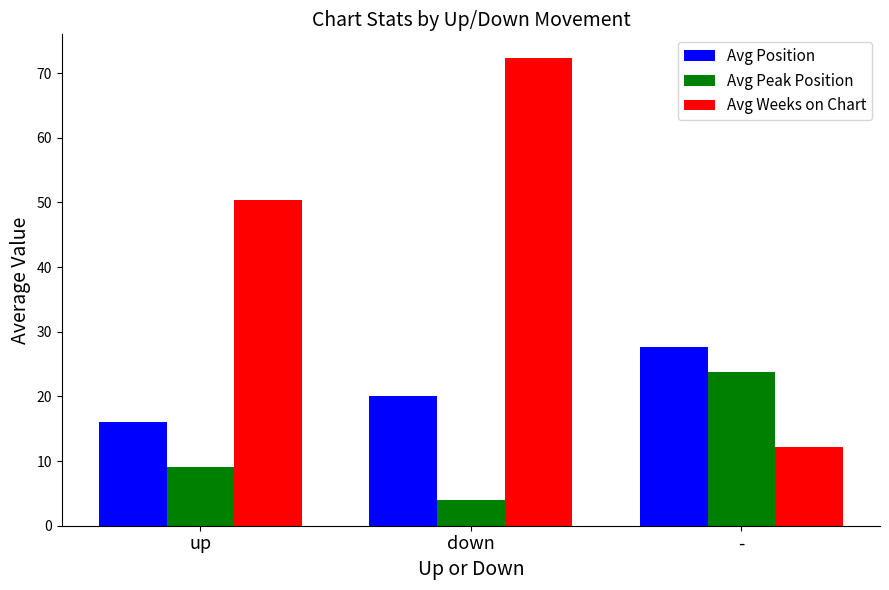

What position from the right is down?

2